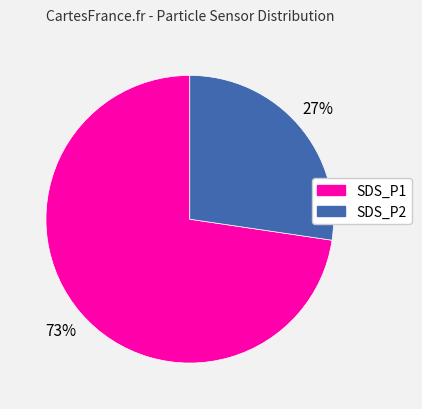

Rank the categories by value from lowest to highest.

SDS_P2, SDS_P1